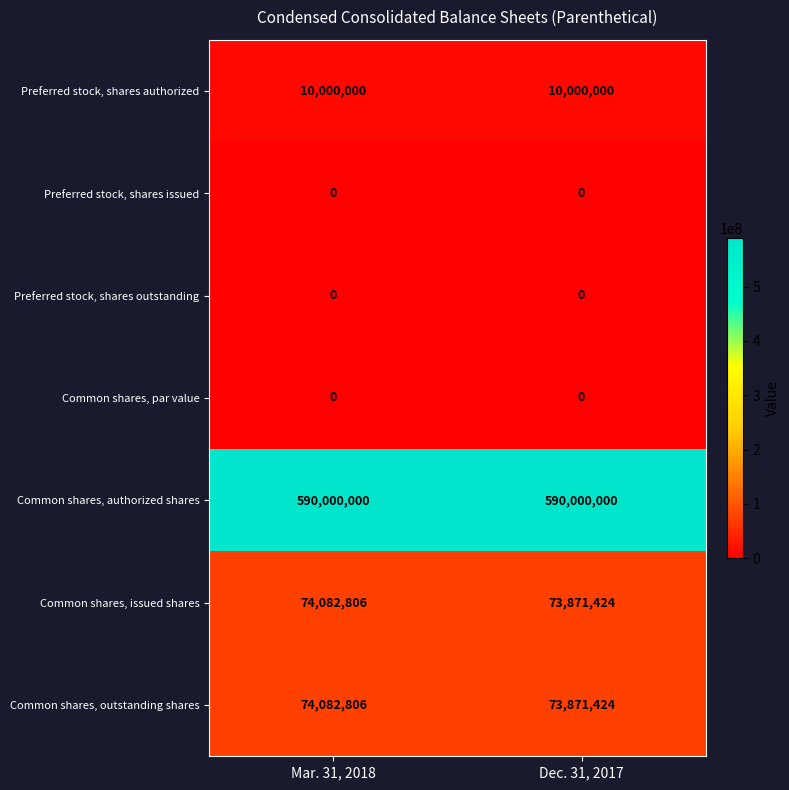

At how many categories does at least one series exceed 123176555?

2